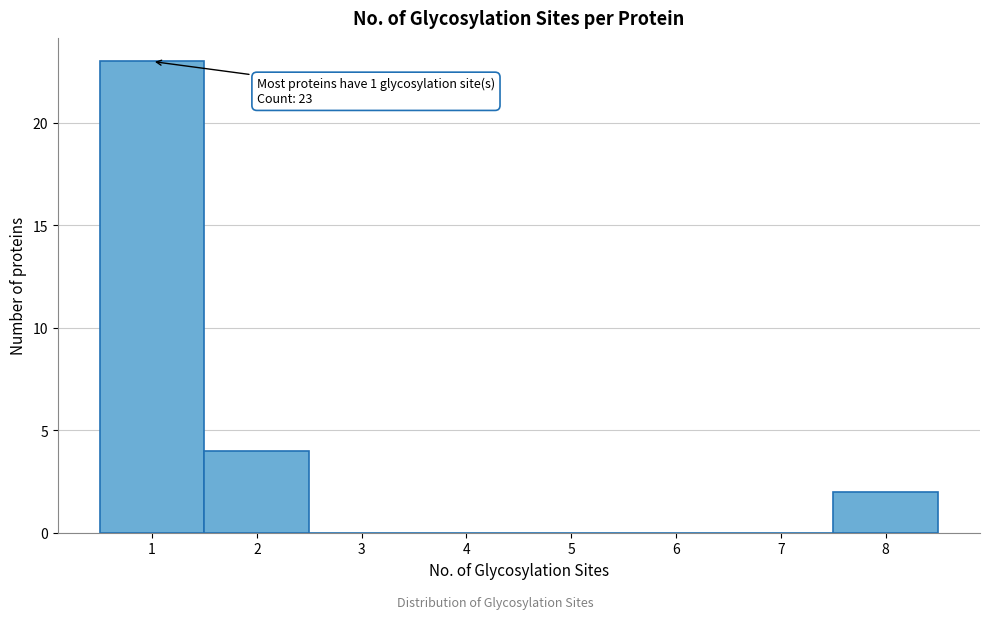

Reading left to right, list all the values displayed in this chart.

1=23	2=4	3=0	4=0	5=0	6=0	7=0	8=2